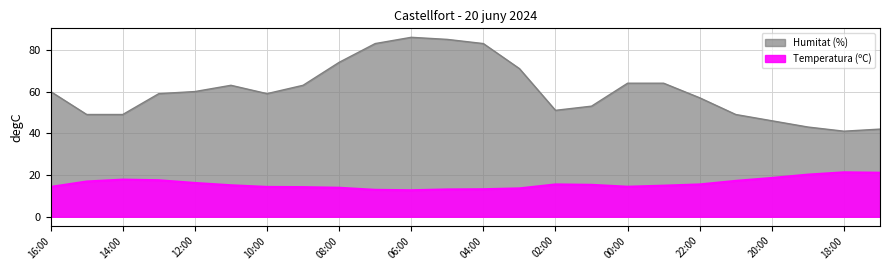

How many categories are shown in the chart?

24